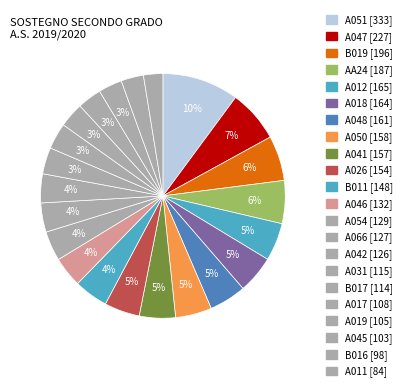

Which category has the biggest portion of the pie?

A051